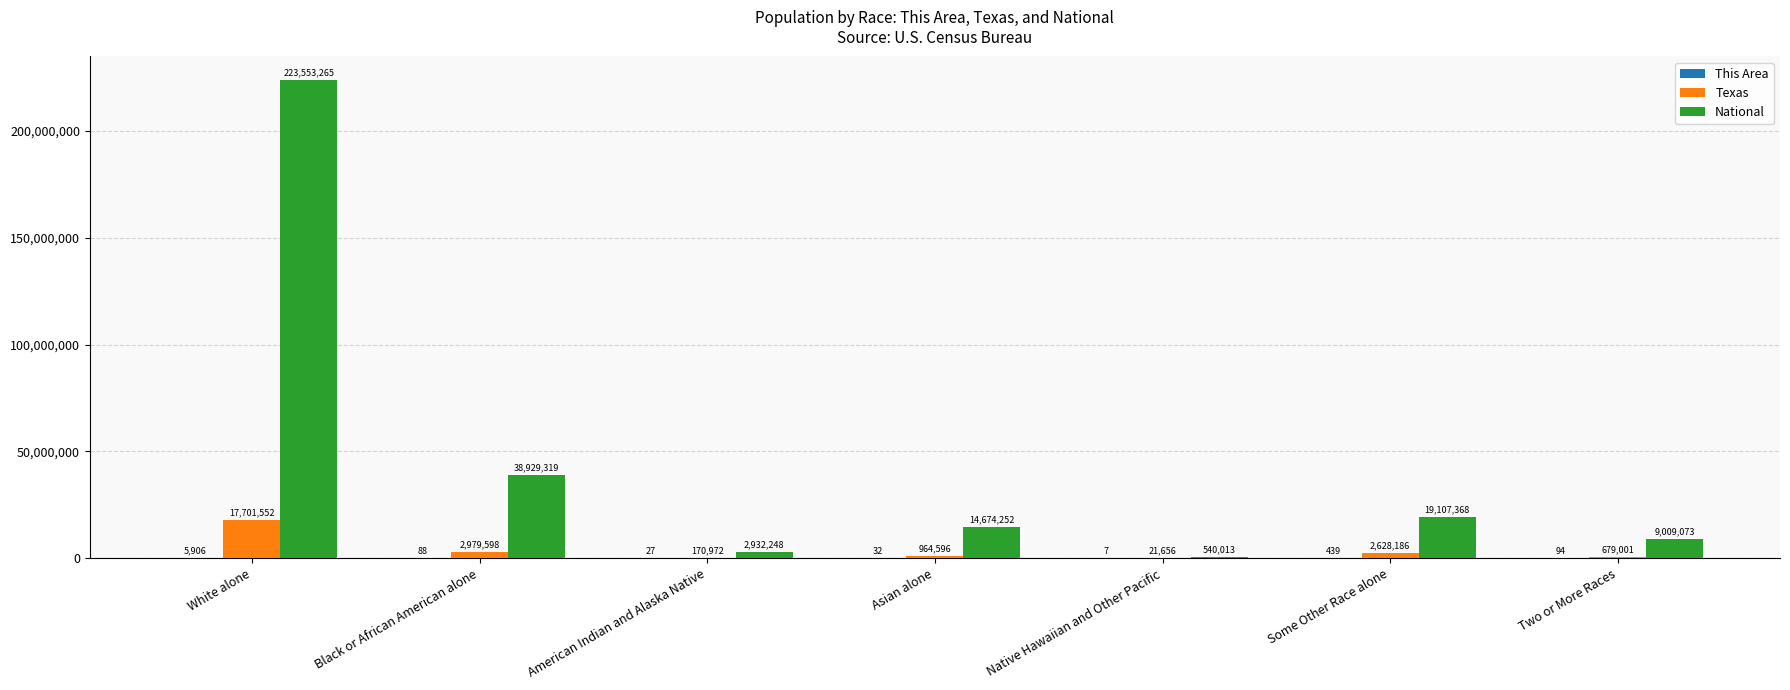

Which series changed the most between Asian alone and Native Hawaiian and Other Pacific?

National